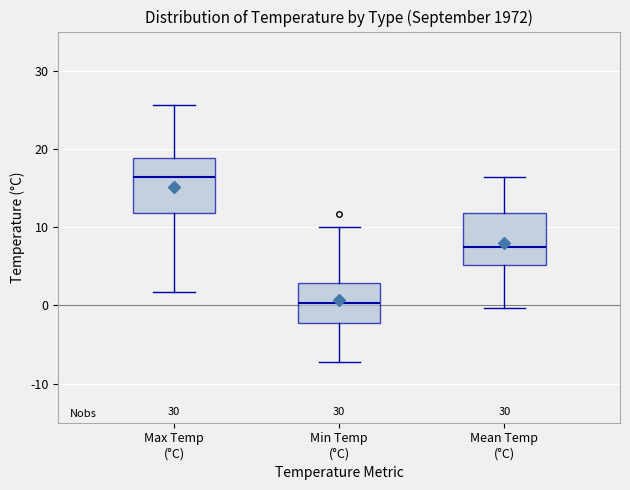

Reading left to right, transcribe this box plot: for each box, give where its median line is, the range the box spans, and where its two whiskers end, as read against the y-axis. The values are not printed on the chart, so give them approximately, as read against the axis.

Max Temp (°C): median 16, box 12 to 19, whiskers 2 to 26
Min Temp (°C): median 0, box -2 to 3, whiskers -7 to 10
Mean Temp (°C): median 7, box 5 to 12, whiskers 0 to 16